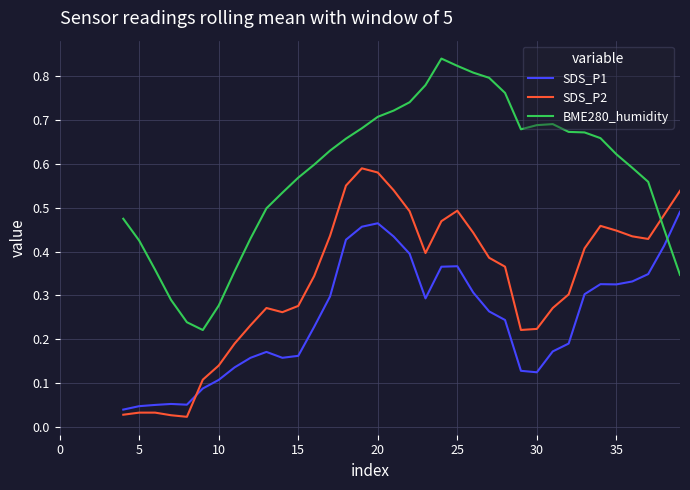

How many interior local peaks does the SDS_P2 series have?

4